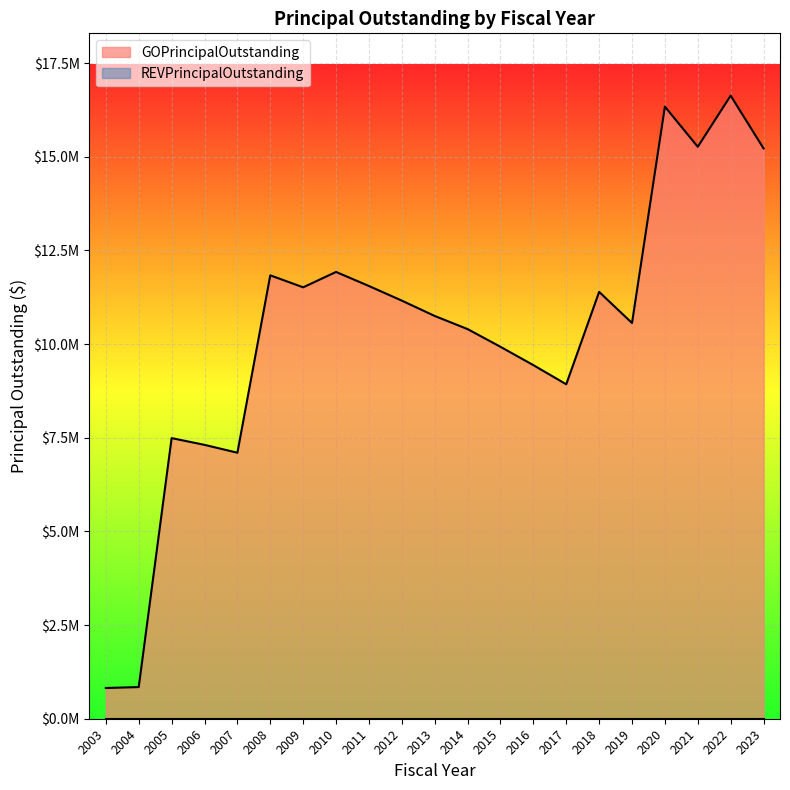

Does the chart display data point markers on the line(s)?

No